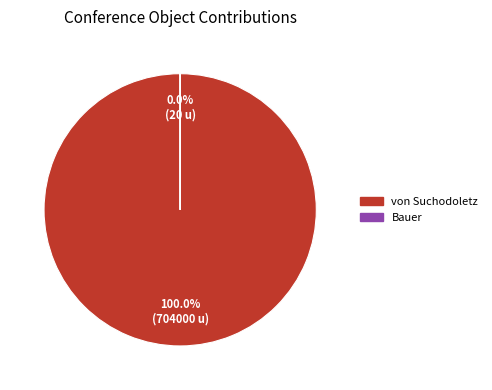

What is the majority slice?

von Suchodoletz